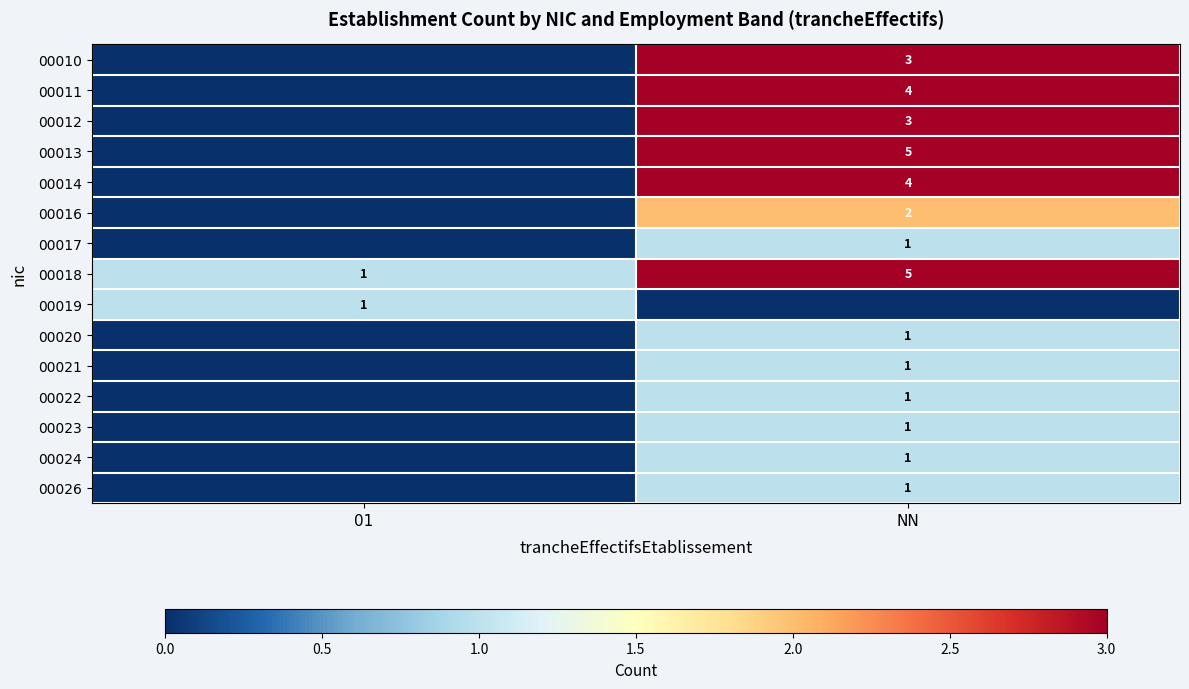

The value of 00021 at NN is 1. True or false?

True